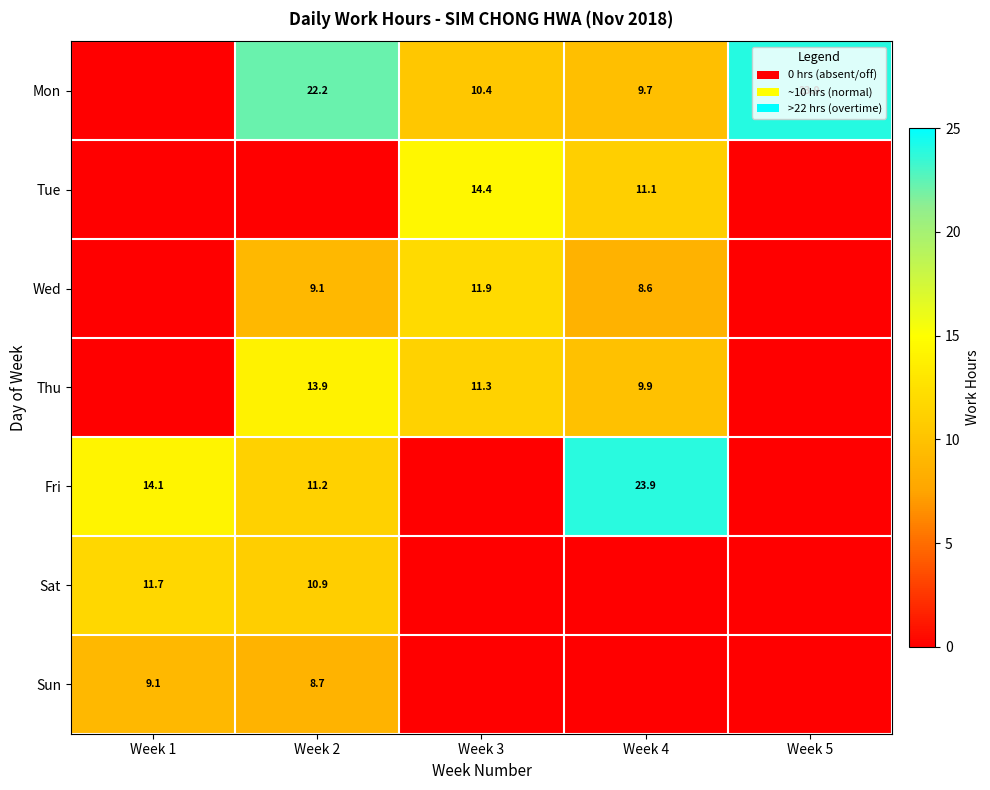

What is the total value across all series at Week 2?

76.1